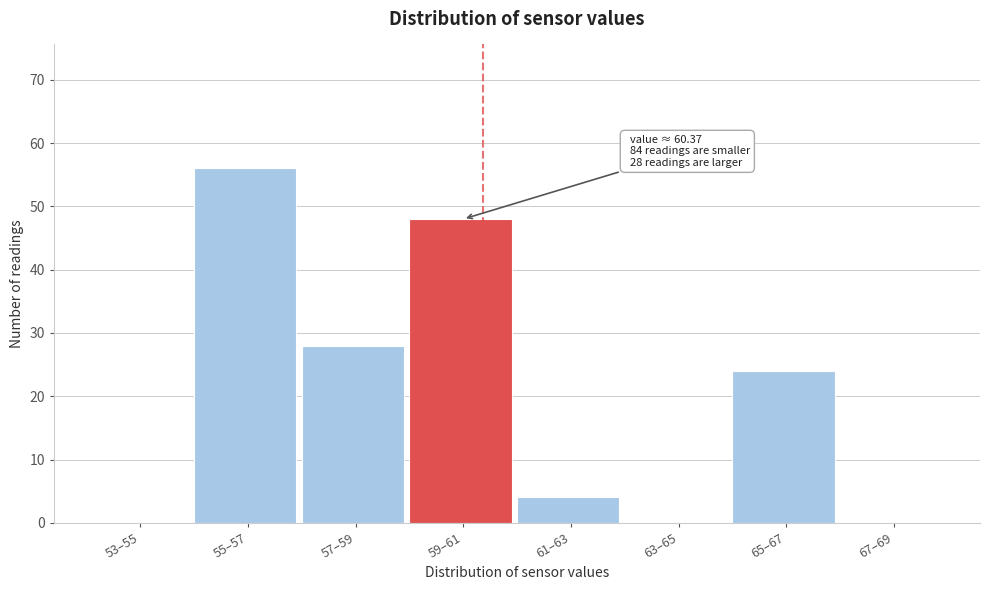

Reading left to right, list all the values displayed in this chart.

53–55=0	55–57=56	57–59=28	59–61=48	61–63=4	63–65=0	65–67=24	67–69=0